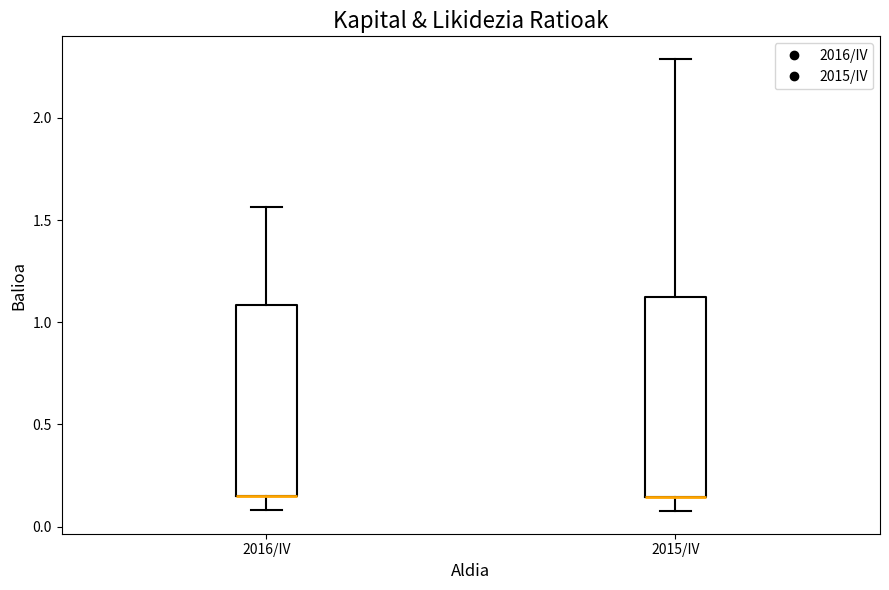

Reading left to right, transcribe this box plot: for each box, give where its median line is, the range the box spans, and where its two whiskers end, as read against the y-axis. The values are not printed on the chart, so give them approximately, as read against the axis.

2016/IV: median 0.15 (drawn on the box's lower edge), box 0.15 to 1.10, whiskers 0.10 to 1.55
2015/IV: median 0.15 (drawn on the box's lower edge), box 0.15 to 1.10, whiskers 0.10 to 2.30